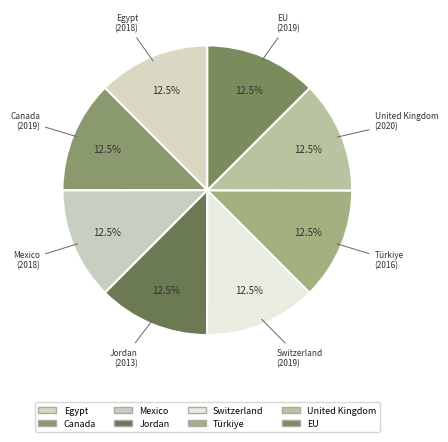

How many segments does this pie chart have?

8